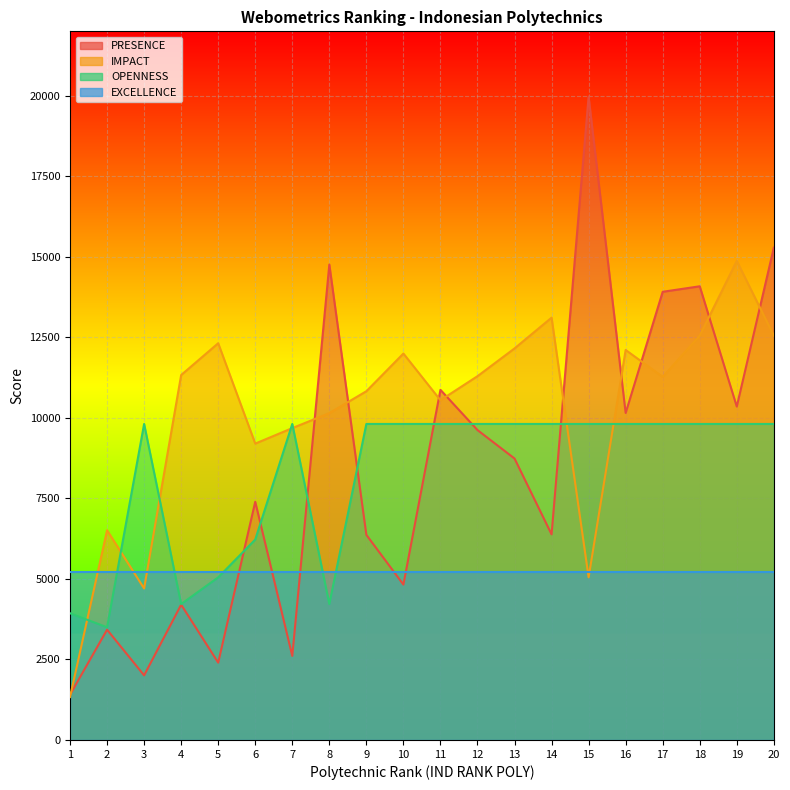

What is the minimum value shown in the chart?

1333